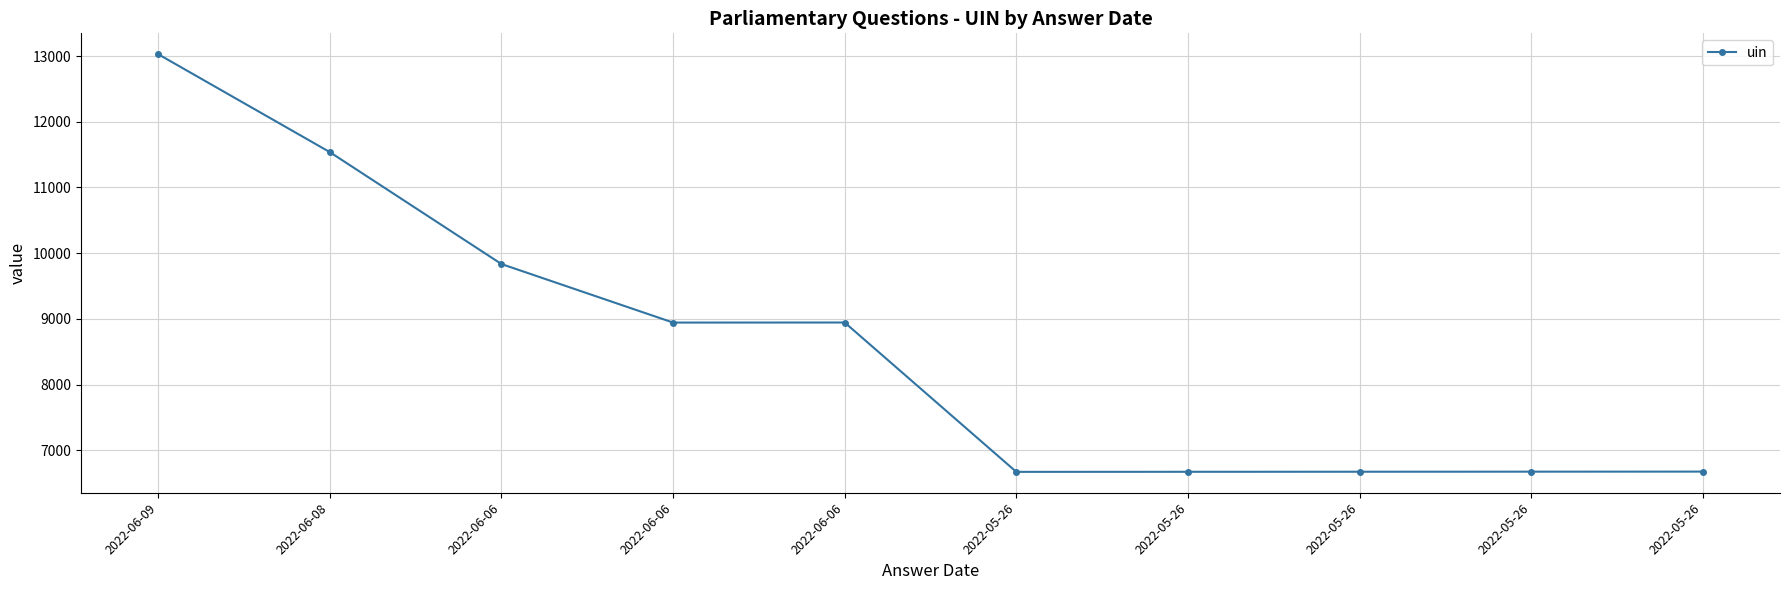

What is the ratio of the value at 2022-05-26 to the value at 2022-06-08?

0.6